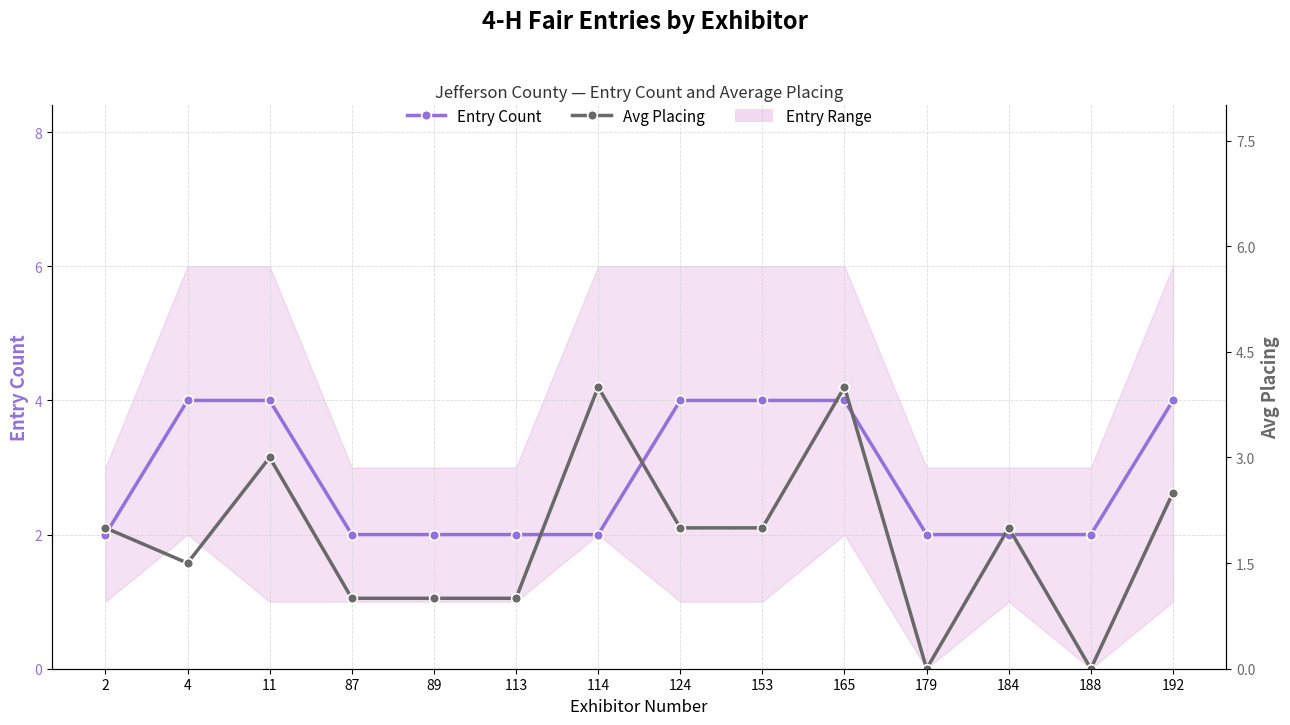

Which series has the largest total across all categories?

Entry Count